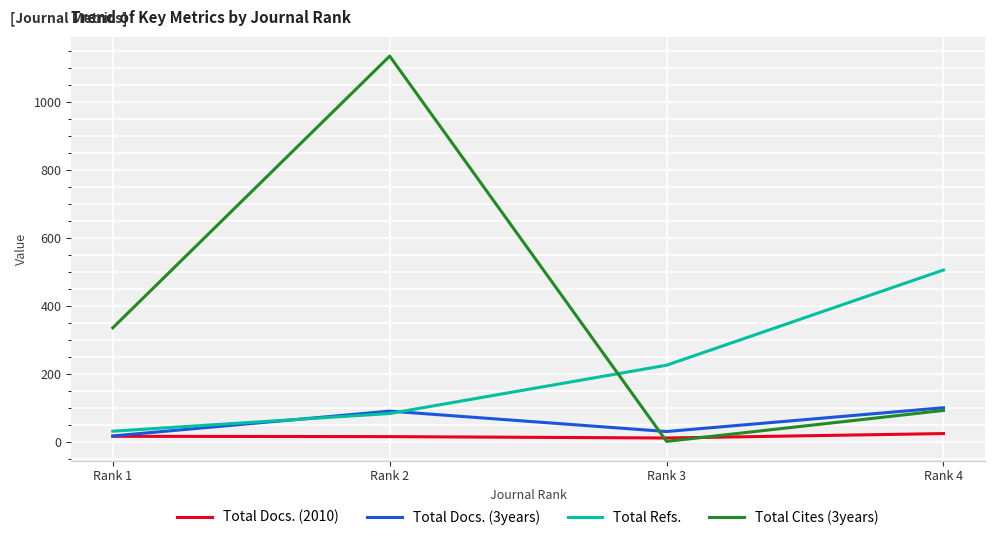

What is the difference between the maximum and second lowest values in the Total Cites (3years) series?

1042